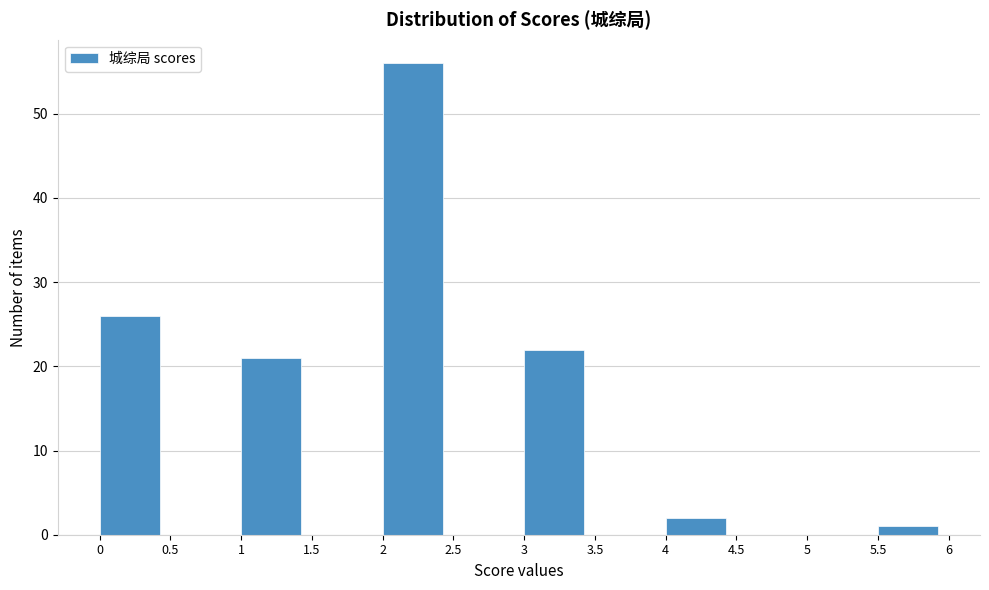

Reading left to right, list every bar in this chart as the range it spans on the x-axis followed by its height. The values are not printed on the chart, so give them approximately, as read against the axis.

0 to 0.5: 26
0.5 to 1: 0
1 to 1.5: 21
1.5 to 2: 0
2 to 2.5: 56
2.5 to 3: 0
3 to 3.5: 22
3.5 to 4: 0
4 to 4.5: 2
4.5 to 5: 0
5 to 5.5: 0
5.5 to 6: 1